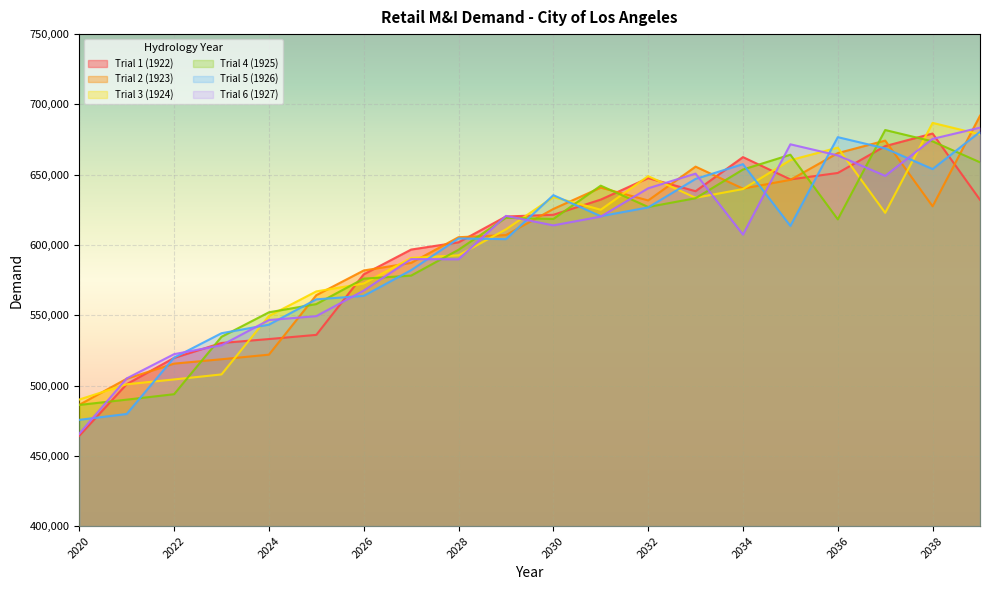

True or false: Trial 2 (1923) has a value of 1004903 at 2028.

False